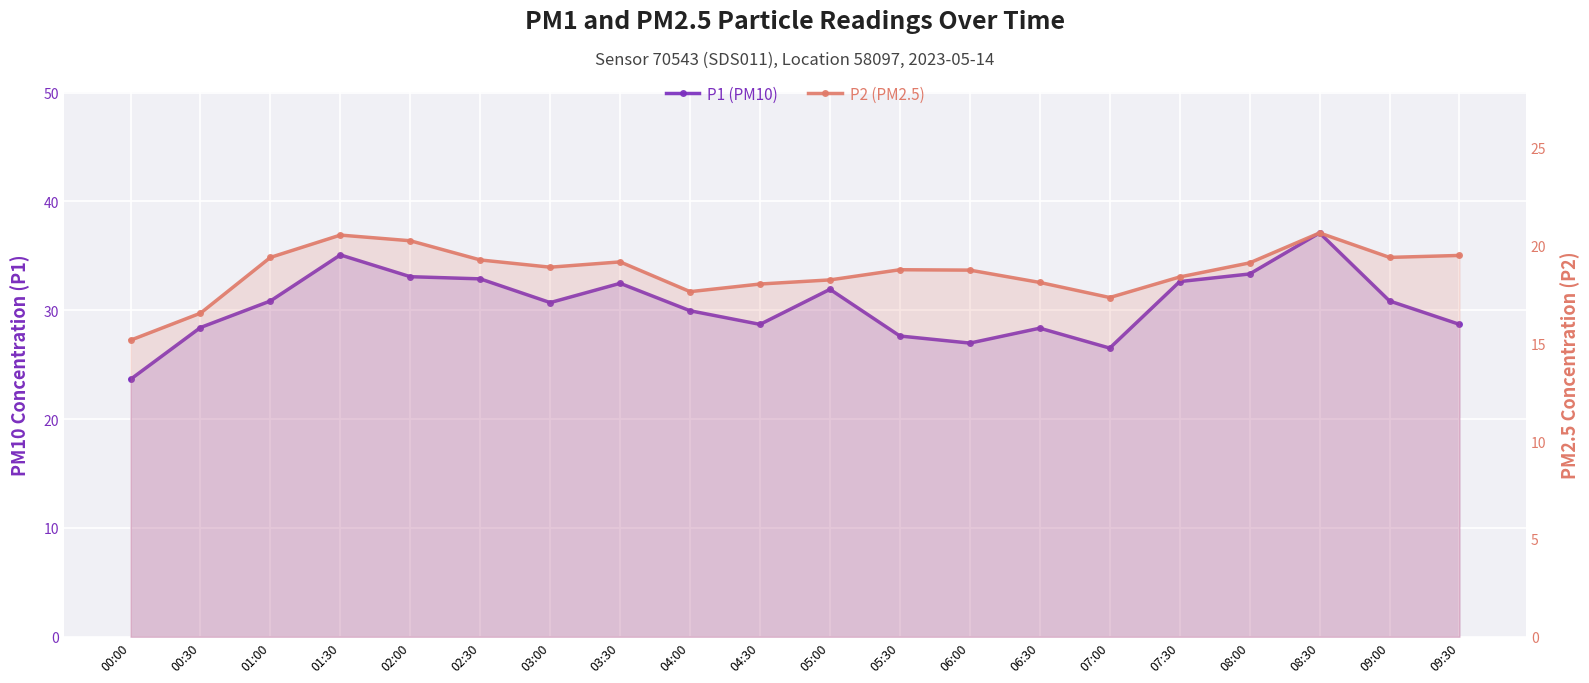

How many data points in P2 (PM2.5) are above 18?

16